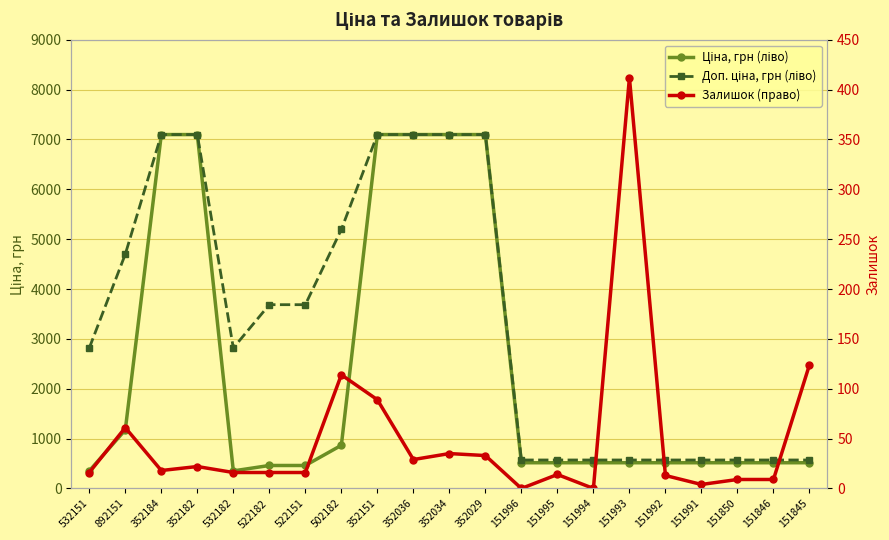

Reading right to left, transcribe all the data shown in this chart.

Ціна, грн (ліво): 515.8	515.8	515.8	515.8	515.8	515.8	515.8	515.8	515.8	7098.8	7098.8	7098.8	7098.8	865.9	460.8	460.8	352.2	7098.8	7098.8	1174.7	352.2
Доп. ціна, грн (ліво): 571.0	571.0	571.0	571.0	571.0	571.0	571.0	571.0	571.0	7098.8	7098.8	7098.8	7098.8	5195.4	3686.5	3686.5	2818.0	7098.8	7098.8	4698.8	2818.0
Залишок (право): 124.0	9.0	9.0	4.0	13.0	412.0	0.0	14.0	0.0	33.0	35.0	29.0	89.0	114.0	16.0	16.0	16.0	22.0	18.0	61.0	16.0